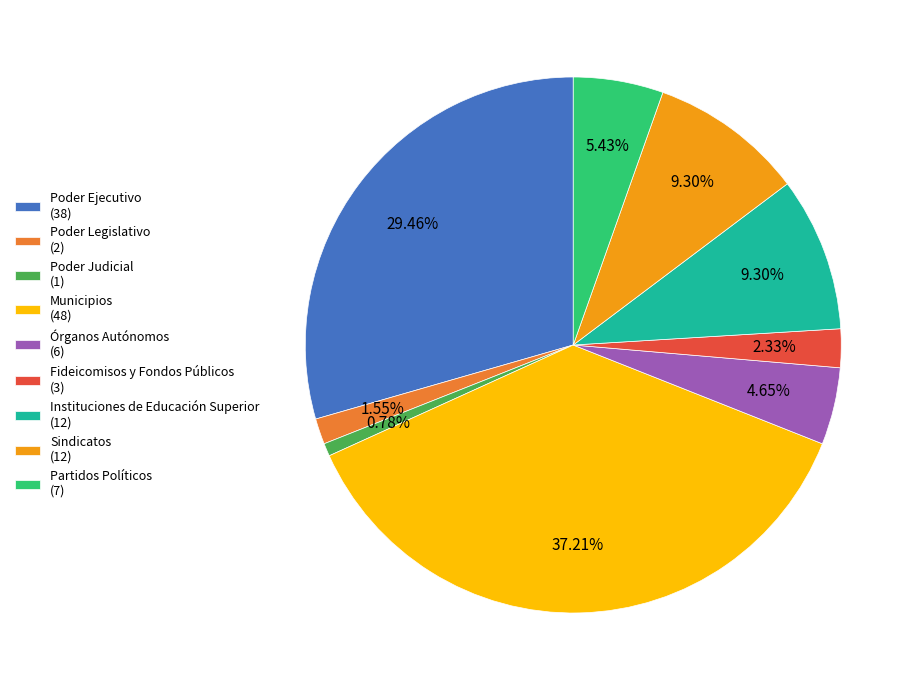

Is there any slice that represents more than half of the pie?

No